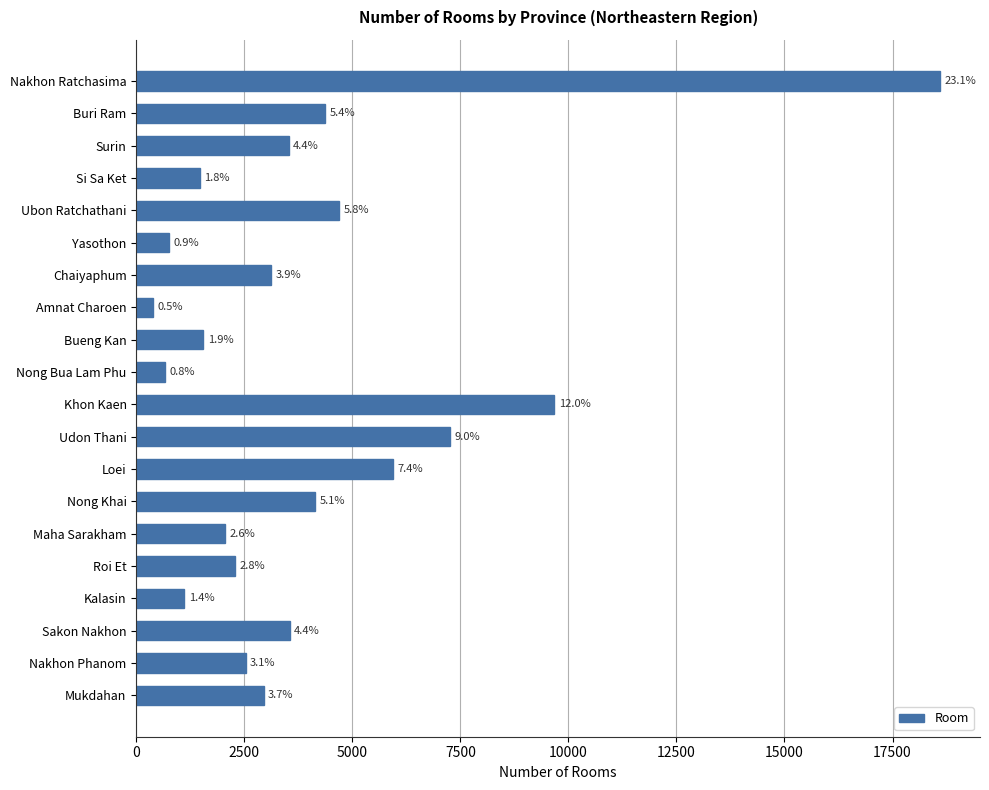

How many bars are there in total?

20